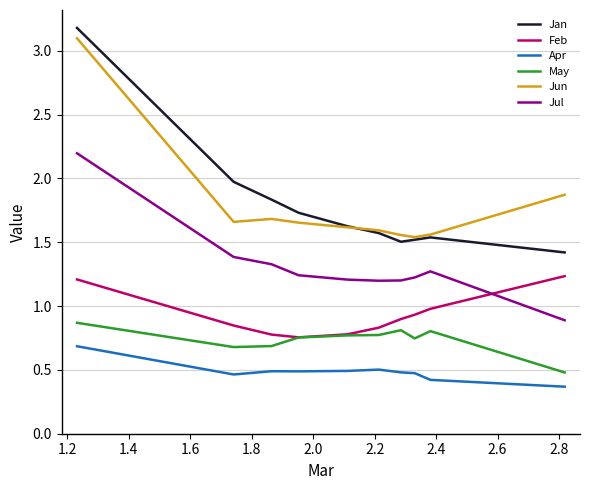

What is the smallest value displayed?

0.4